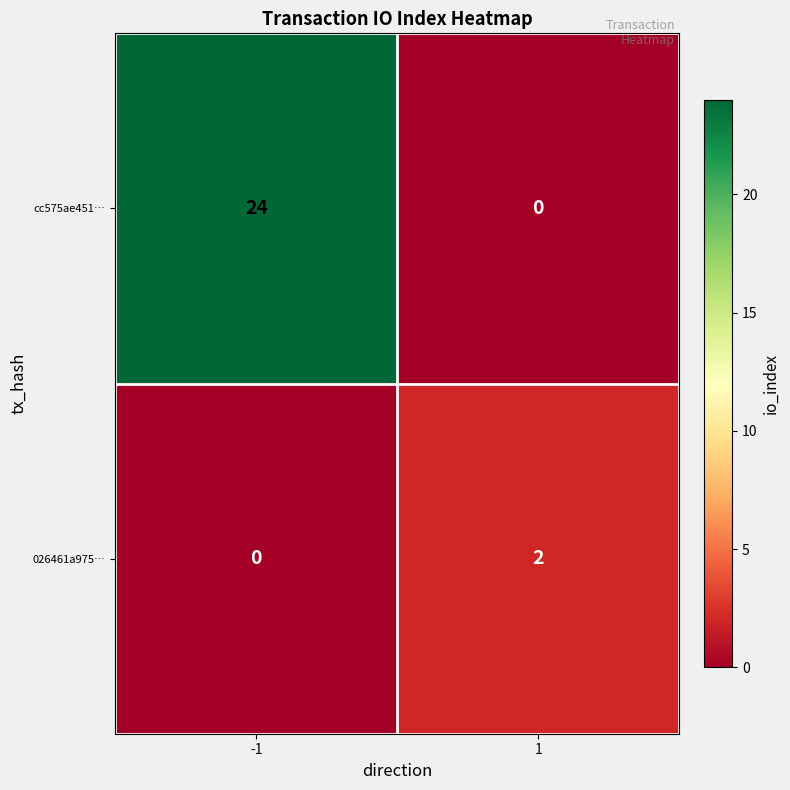

List the labels in order of 026461a975… value, largest first.

1, -1